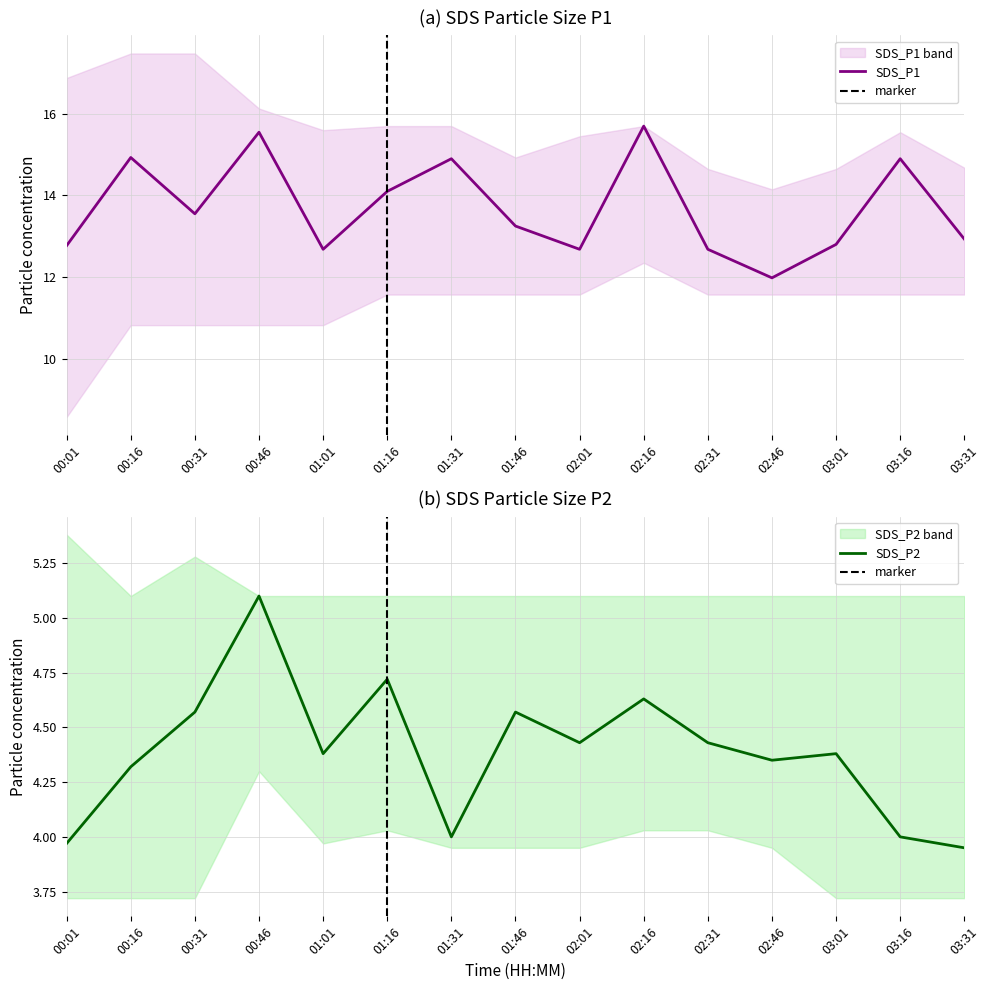

Reading left to right, list all the values displayed in this chart.

SDS_P1: 12.8	14.9	13.6	15.6	12.7	14.1	14.9	13.2	12.7	15.7	12.7	12.0	12.8	14.9	12.9
SDS_P2: 4.0	4.3	4.6	5.1	4.4	4.7	4.0	4.6	4.4	4.6	4.4	4.3	4.4	4.0	4.0
SDS_P1_upper: 16.9	17.5	17.5	16.1	15.6	15.7	15.7	14.9	15.4	15.7	14.7	14.2	14.7	15.6	14.7
SDS_P1_lower: 8.6	10.8	10.8	10.8	10.8	11.6	11.6	11.6	11.6	12.3	11.6	11.6	11.6	11.6	11.6
SDS_P2_upper: 5.4	5.1	5.3	5.1	5.1	5.1	5.1	5.1	5.1	5.1	5.1	5.1	5.1	5.1	5.1
SDS_P2_lower: 3.7	3.7	3.7	4.3	4.0	4.0	4.0	4.0	4.0	4.0	4.0	4.0	3.7	3.7	3.7